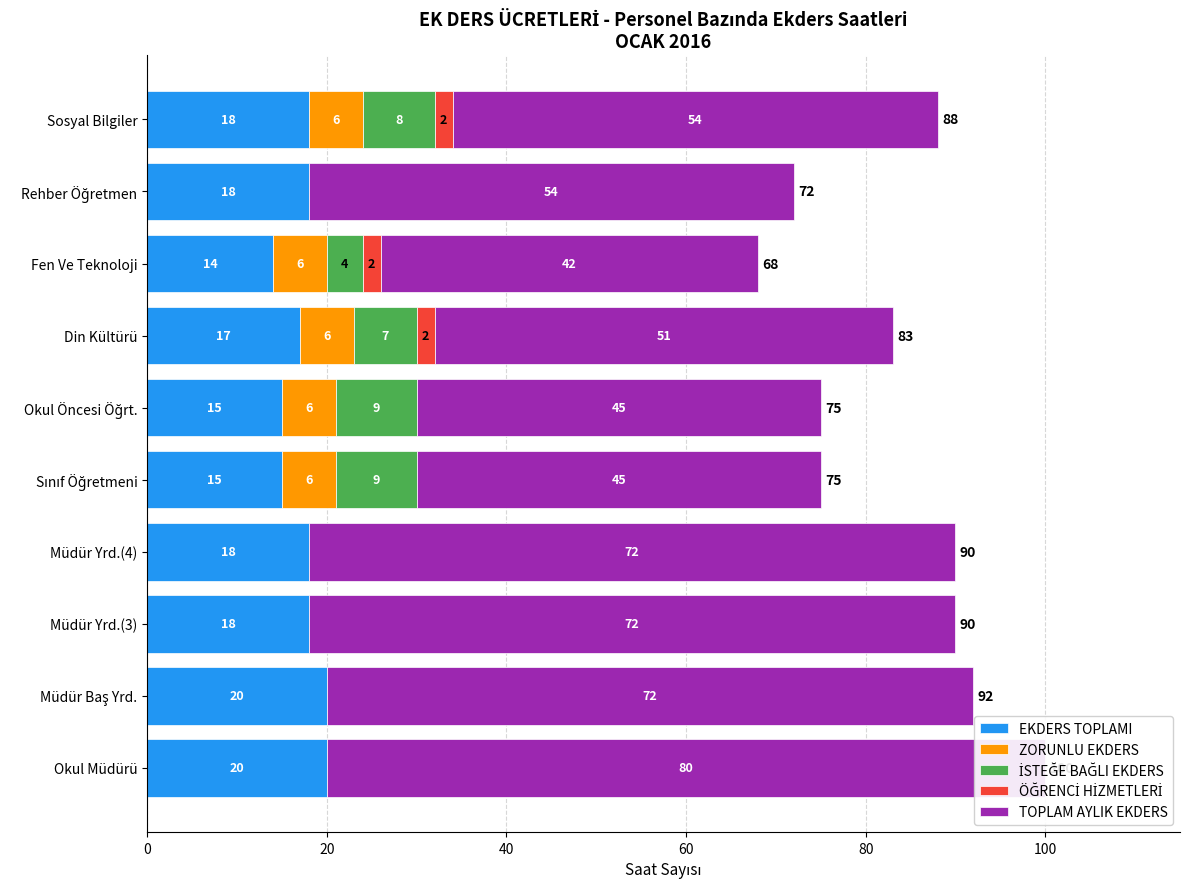

At Sınıf Öğretmeni, list the series in order from smallest to largest.

ÖĞRENCİ HİZMETLERİ, ZORUNLU EKDERS, İSTEĞE BAĞLI EKDERS, EKDERS TOPLAMI, TOPLAM AYLIK EKDERS